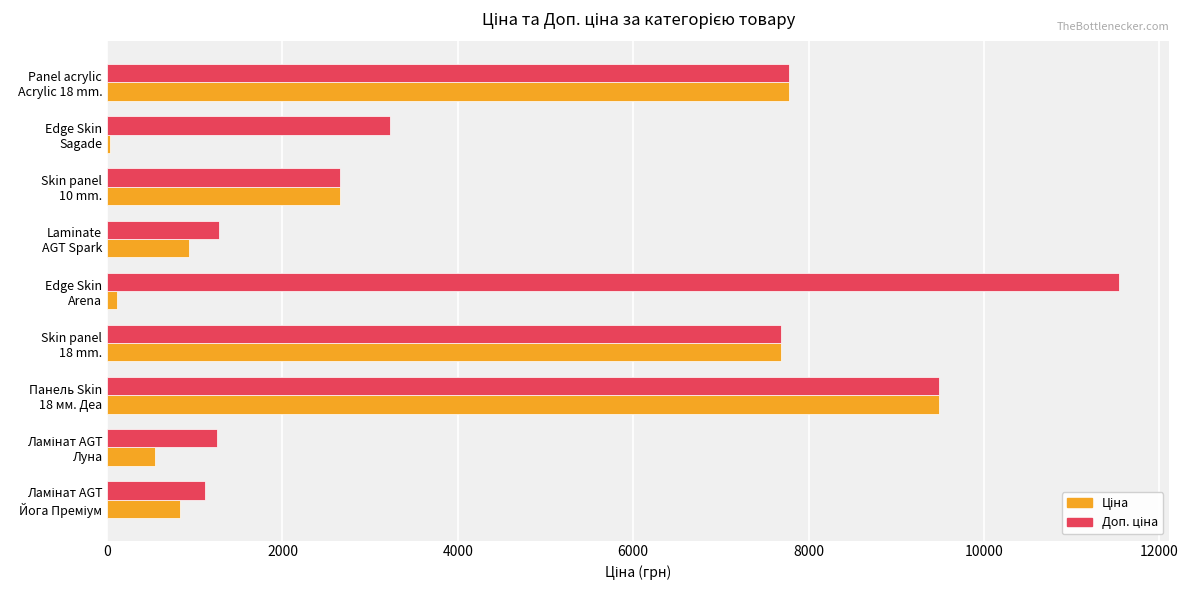

What is the greatest value displayed?

11537.0